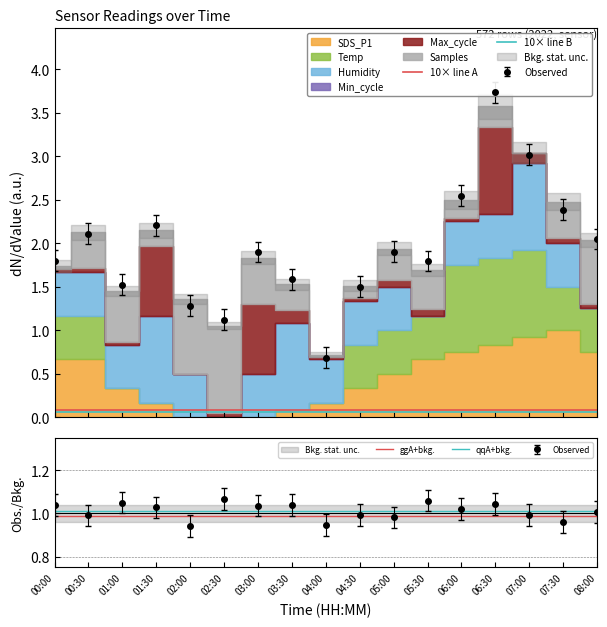

True or false: 10× line A and ggA+bkg. cross at least once.

False